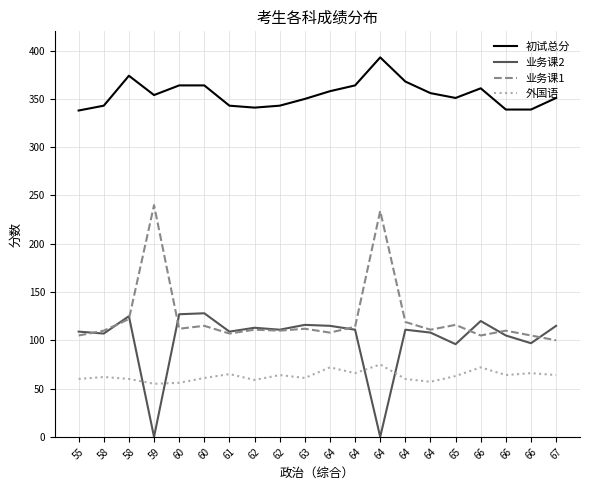

What is the difference between the maximum and minimum values in the 业务课1 series?

140